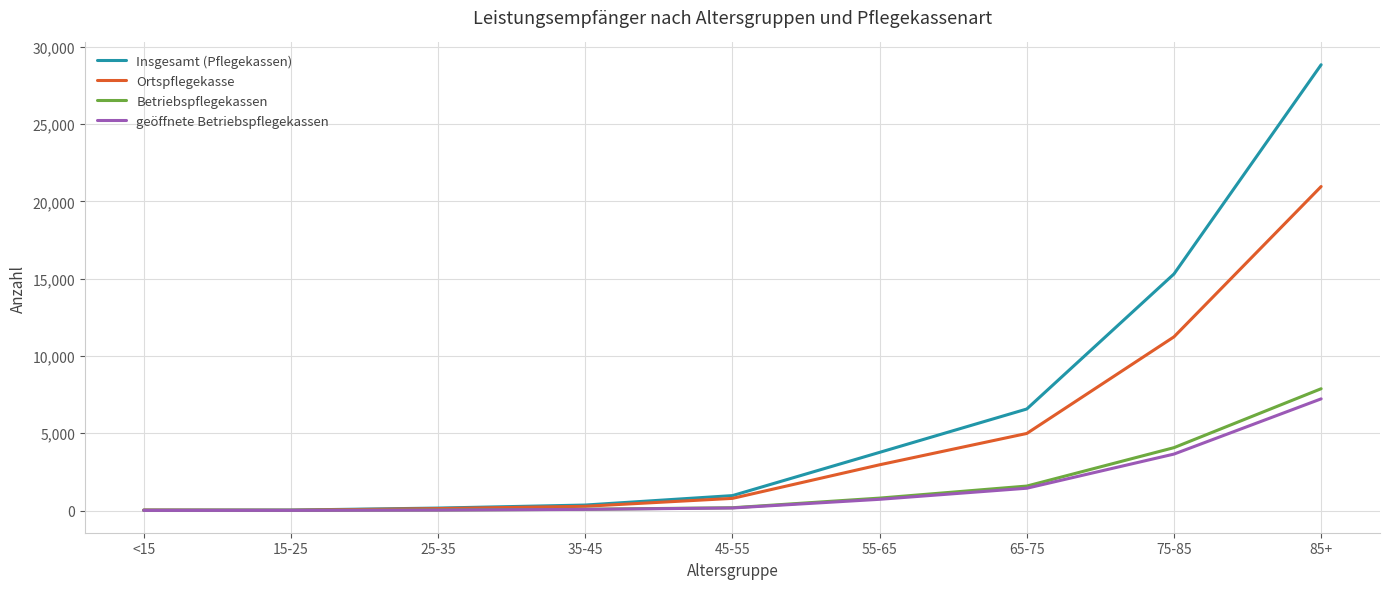

What are all the series names shown in the legend?

Insgesamt (Pflegekassen), Ortspflegekasse, Betriebspflegekassen, geöffnete Betriebspflegekassen